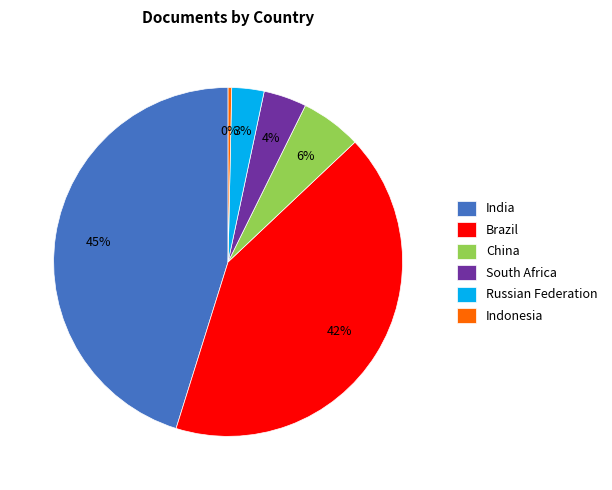

Approximately how many times larger is the value at Brazil compared to South Africa?

10.5